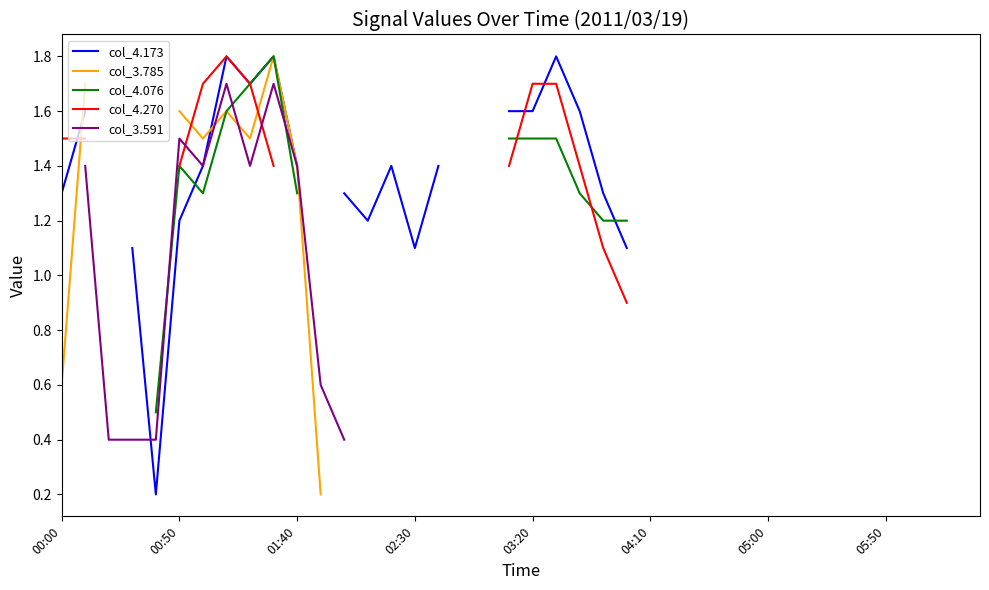

In col_3.591, how many points are lower than both neighbors (excluding endpoints)?

2